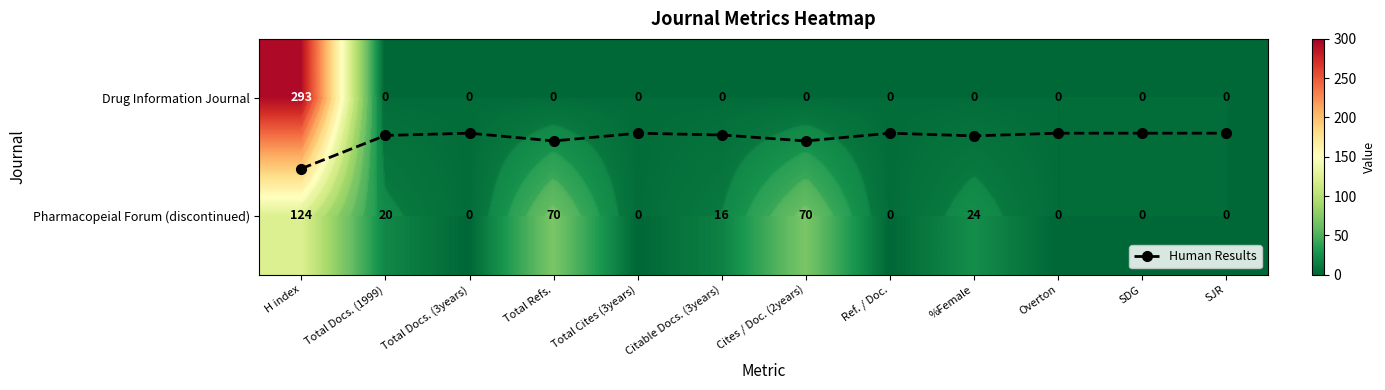

Rank the series at SDG from lowest to highest value.

Drug Information Journal, Pharmacopeial Forum (discontinued), Human Results